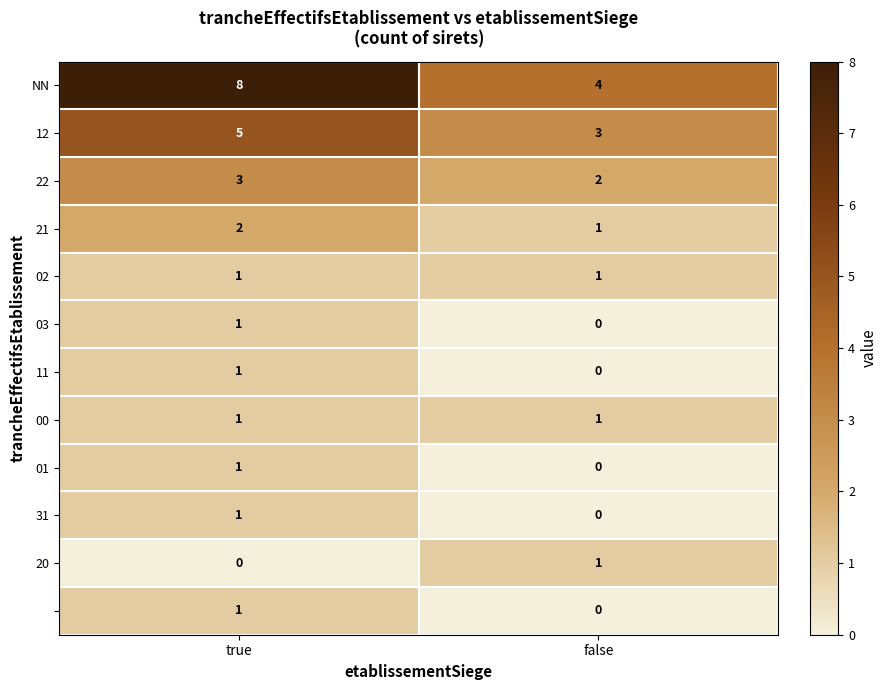

At which category is the sum across all series the highest?

true